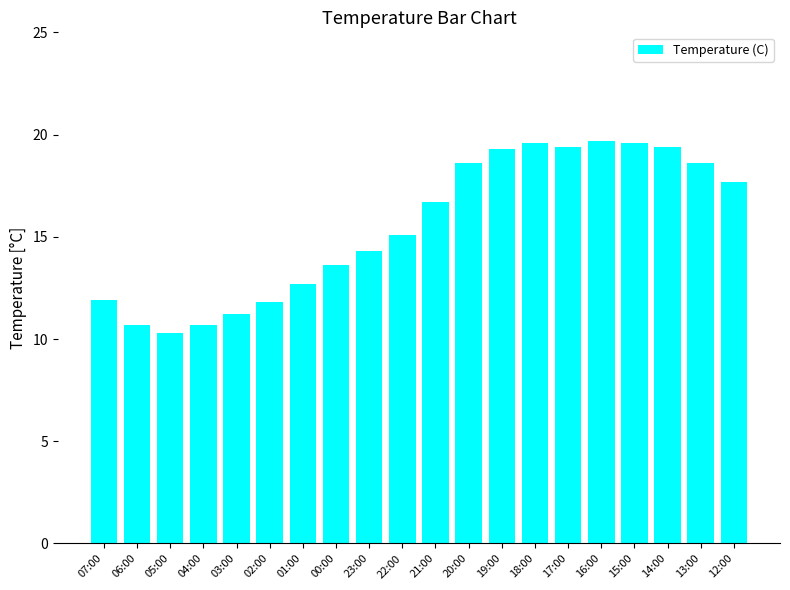

What is the minimum value shown in the chart?

10.3